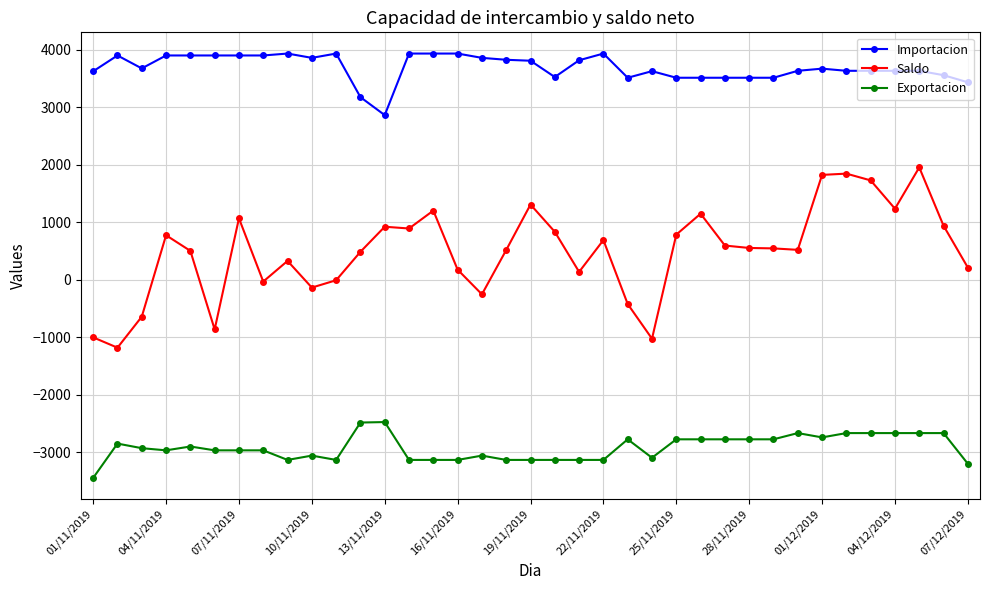

True or false: Importacion has more than 0 points higher than both neighbors.

True